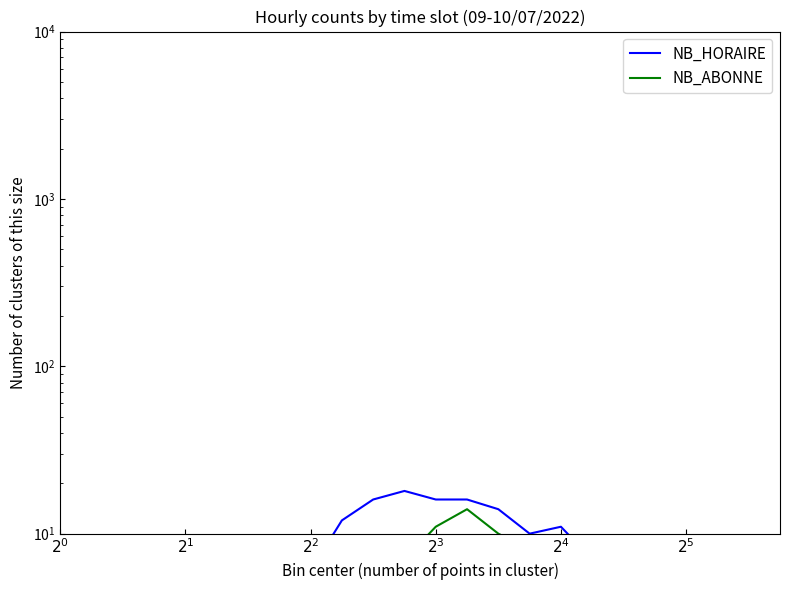

Which series has the widest spread of values?

NB_HORAIRE